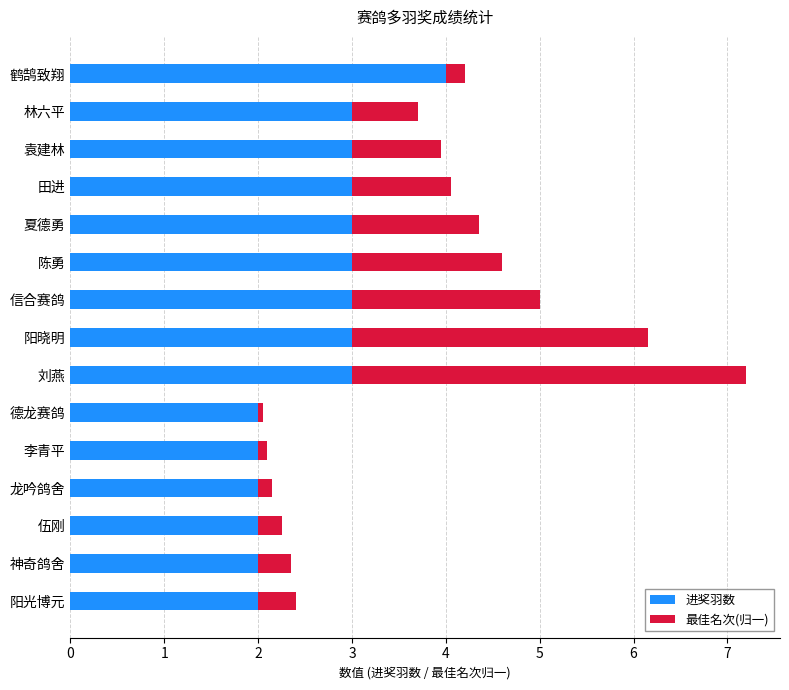

Which category has the highest value in the 进奖羽数 series?

鹤鹄致翔